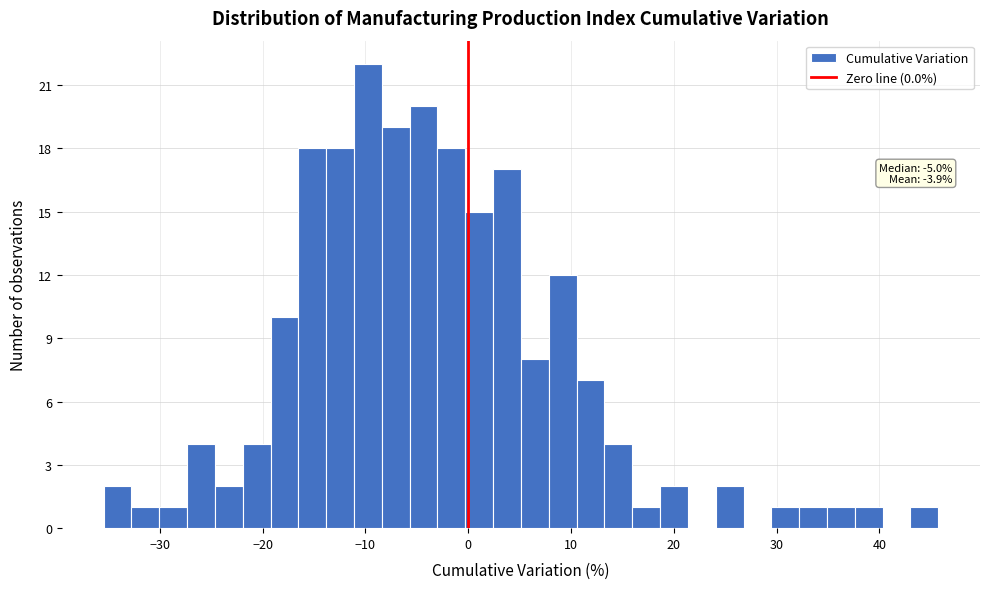

Read against the x-axis, roughly where is the centre of the tallest bar?

-10